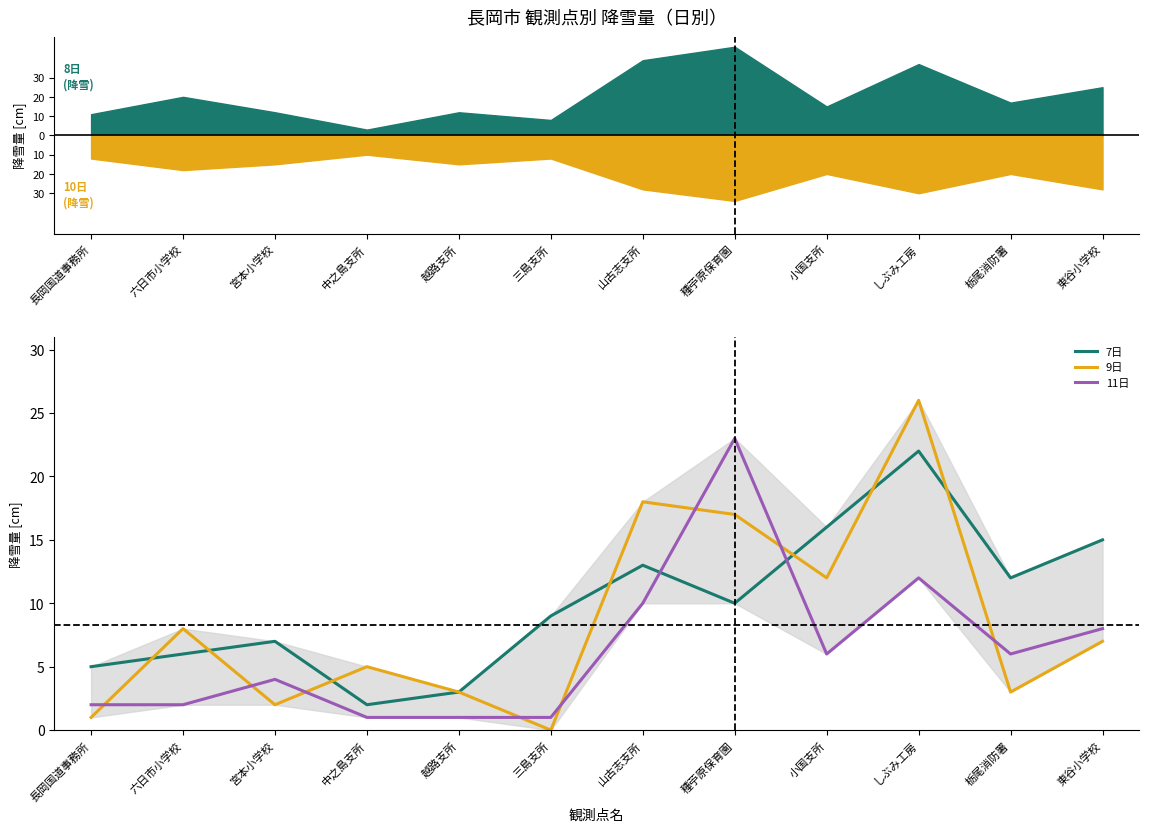

What position from the right is 長岡国道事務所?

12